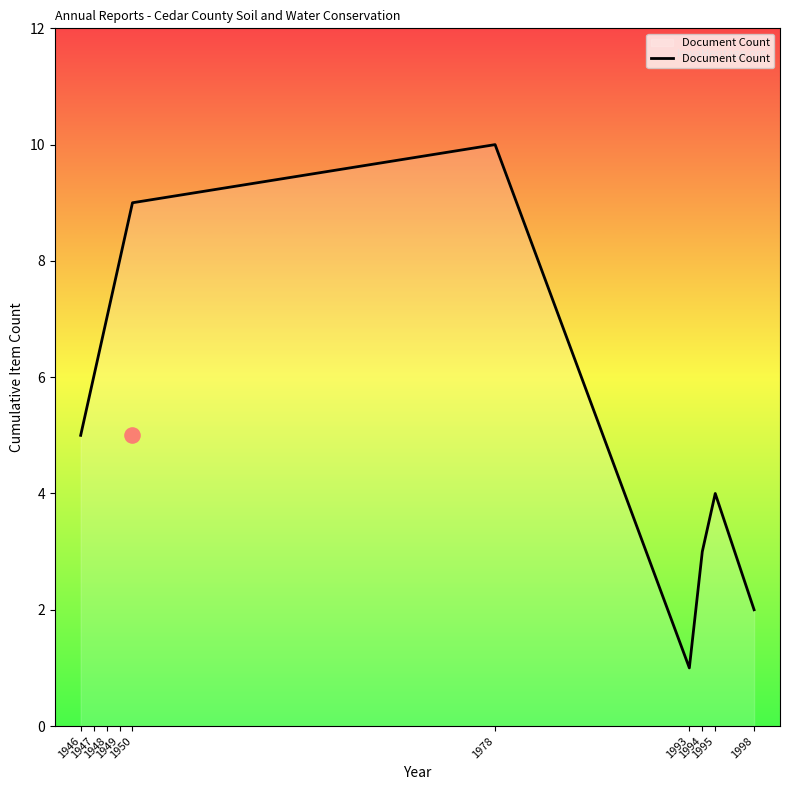

Between 1995 and 1950, which is larger?

1950